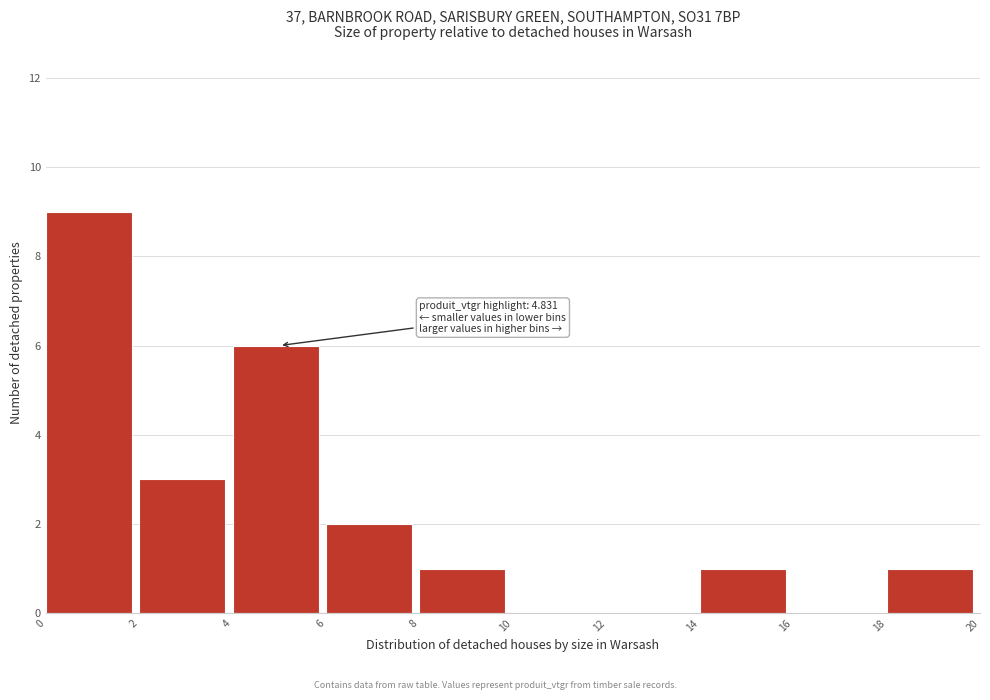

Which range on the x-axis has the tallest bar?

0 to 2